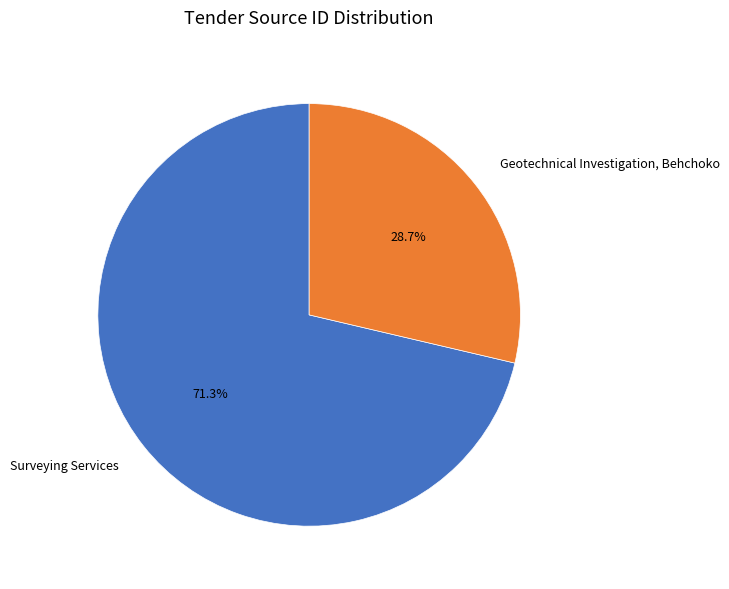

To the nearest percent, what is the difference between the Surveying Services and Geotechnical Investigation, Behchoko slice percentages?

43%